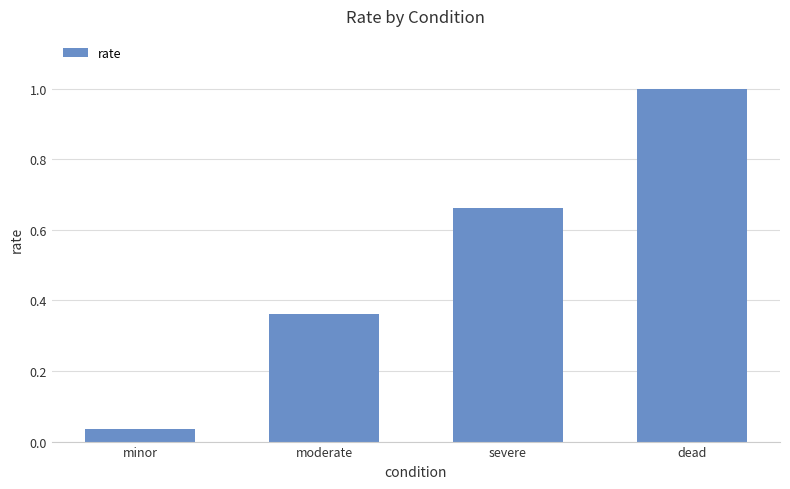

The chart shows a value of 1.1 at severe. True or false?

False